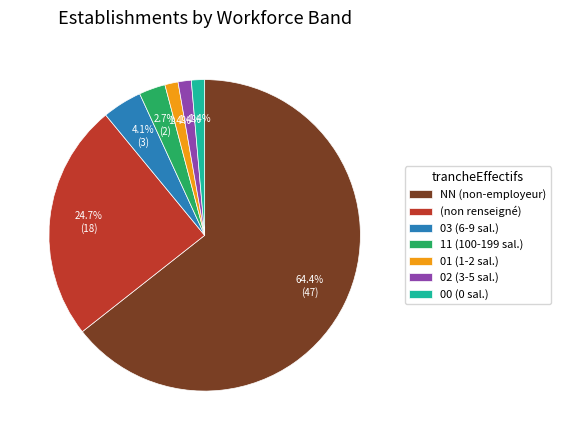

Which has a higher value, 01 (1-2 sal.) or 03 (6-9 sal.)?

03 (6-9 sal.)